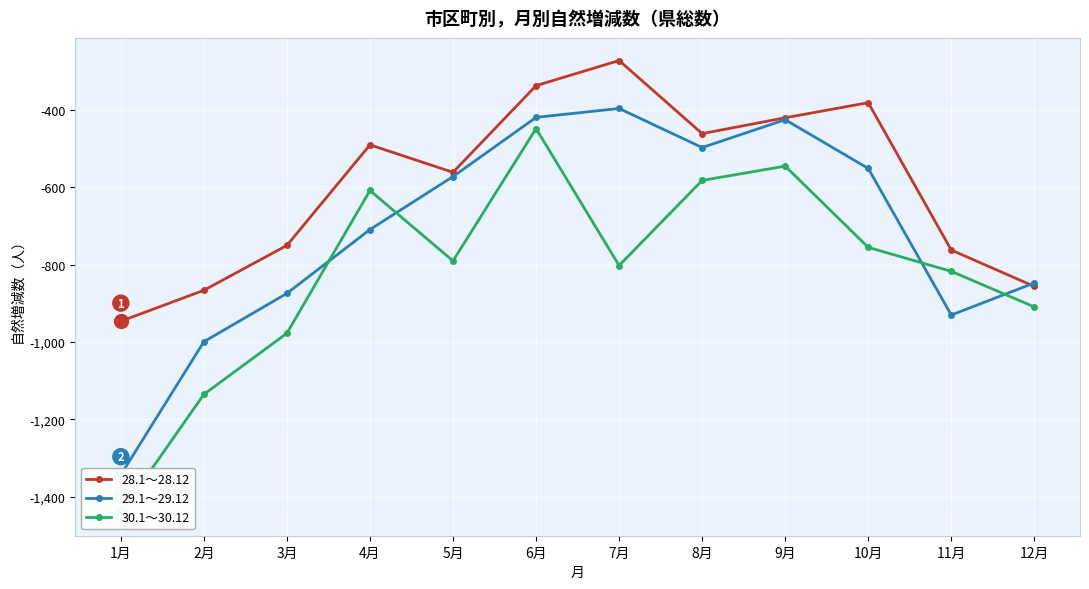

The value of 29.1～29.12 at 9月 is -425. True or false?

True